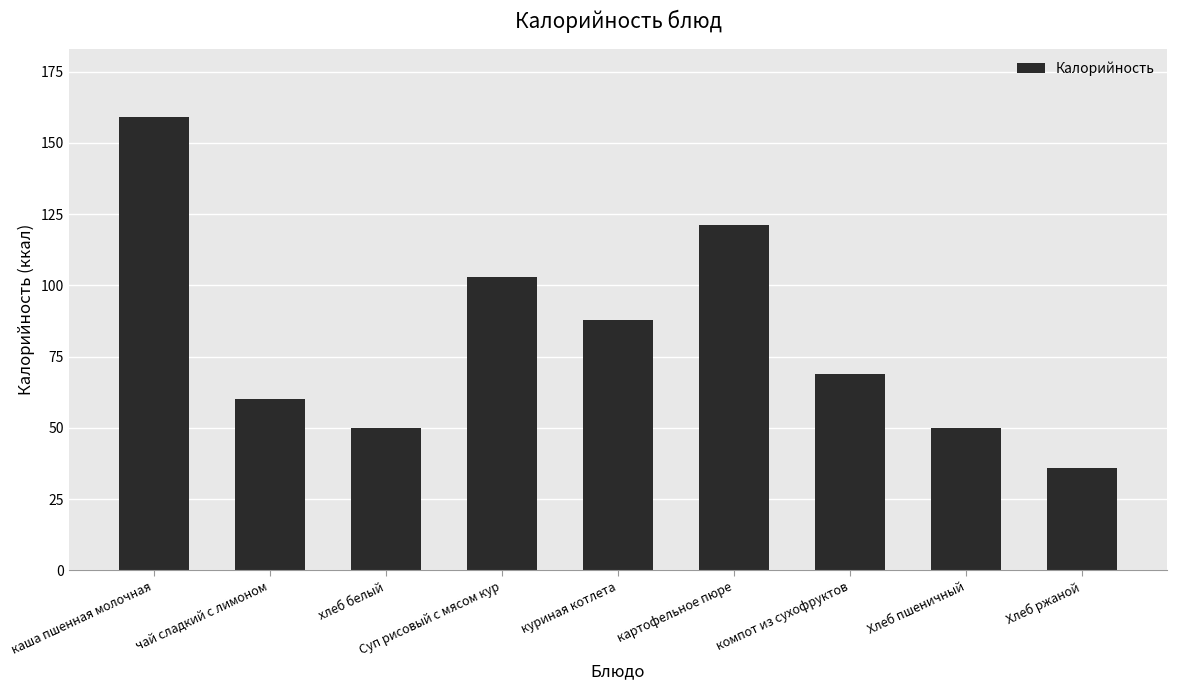

What is the label of the 6th bar from the right?

Суп рисовый с мясом кур